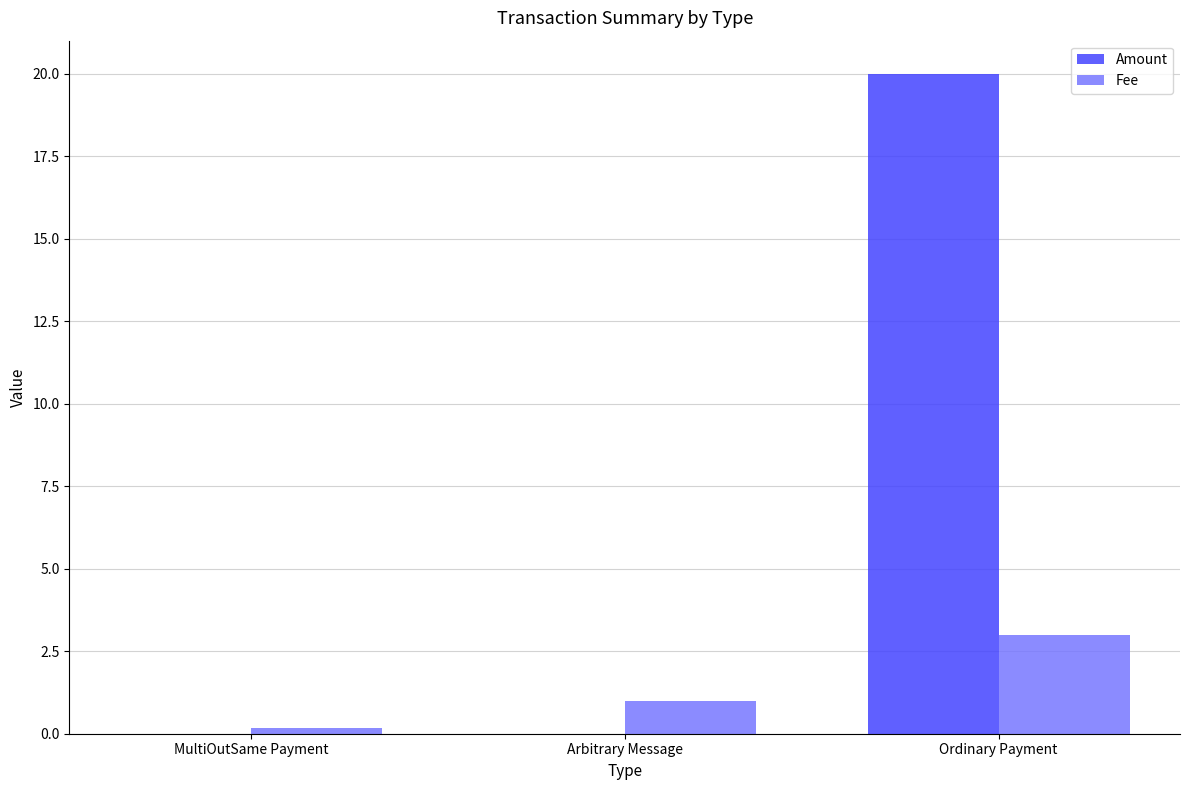

What value does the Fee series have at Ordinary Payment?

3.0